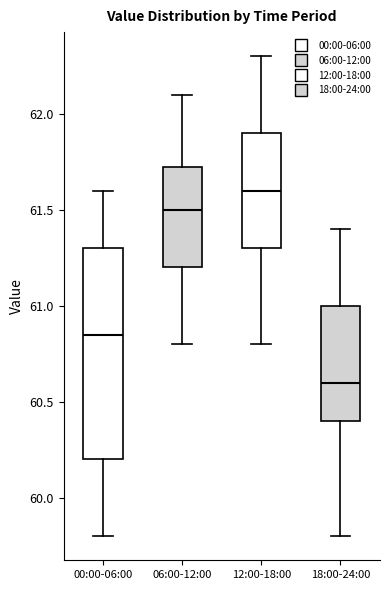

Reading left to right, transcribe this box plot: for each box, give where its median line is, the range the box spans, and where its two whiskers end, as read against the y-axis. The values are not printed on the chart, so give them approximately, as read against the axis.

00:00-06:00: median 60.85, box 60.20 to 61.30, whiskers 59.80 to 61.60
06:00-12:00: median 61.50, box 61.20 to 61.75, whiskers 60.80 to 62.10
12:00-18:00: median 61.60, box 61.30 to 61.90, whiskers 60.80 to 62.30
18:00-24:00: median 60.60, box 60.40 to 61.00, whiskers 59.80 to 61.40